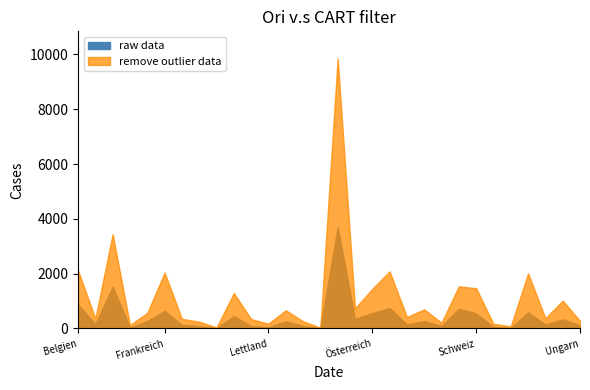

At how many categories does at least one series exceed 8130?

1